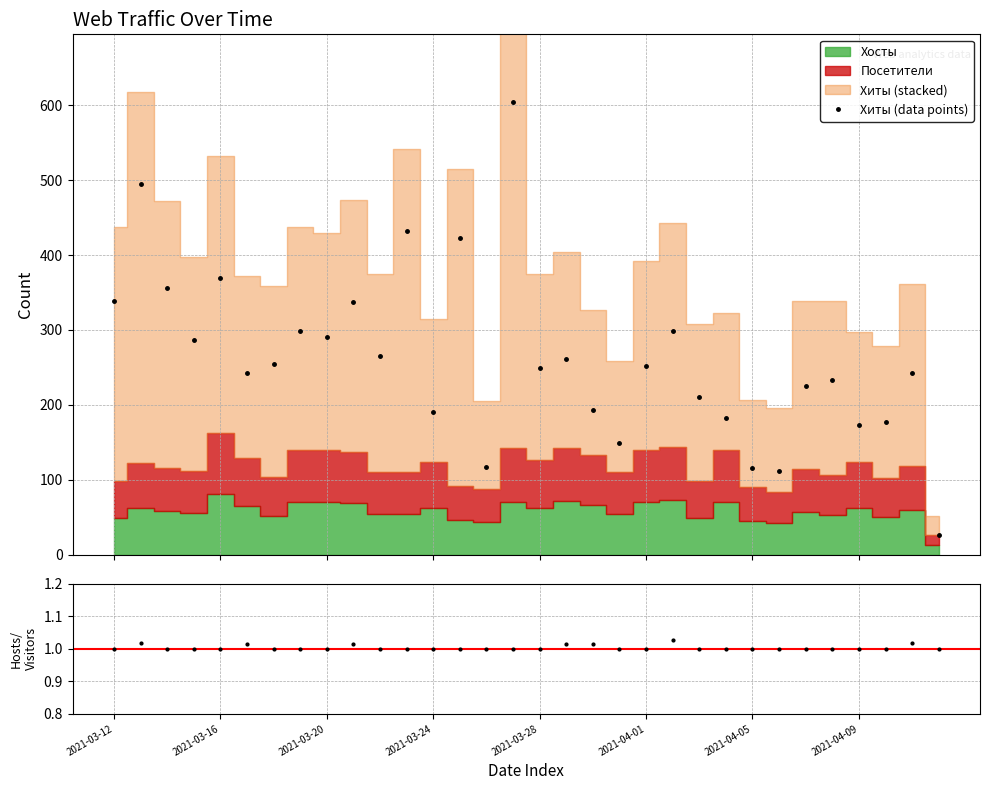

Does the chart display data point markers on the line(s)?

Yes